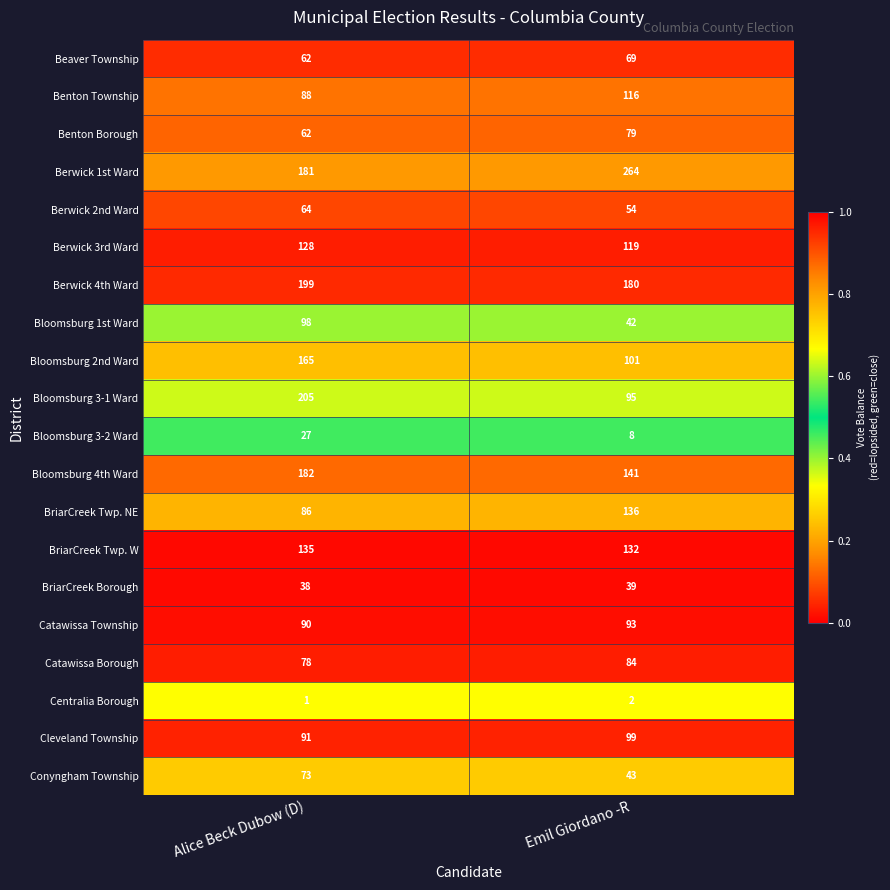

What is the difference between the maximum and minimum values in the Beaver Township series?

7